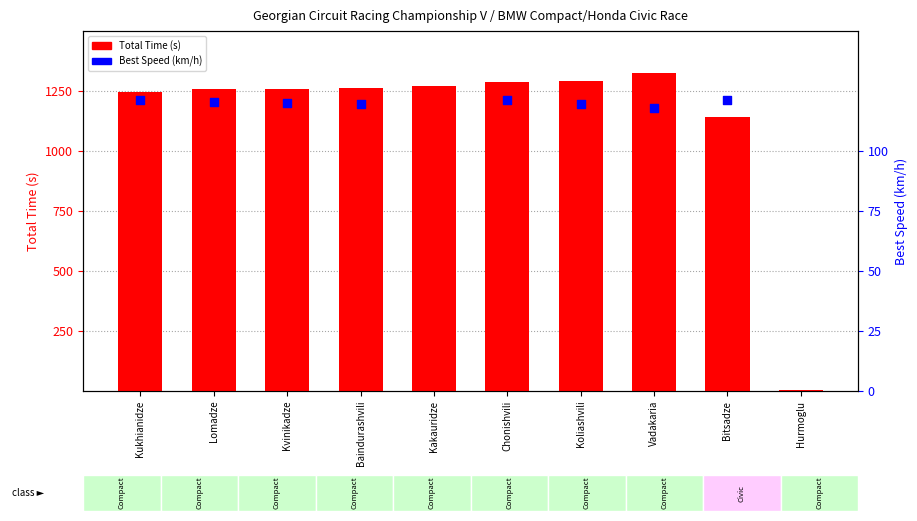

What is the change in value from Kvinikadze to Vadakaria?

+62.9